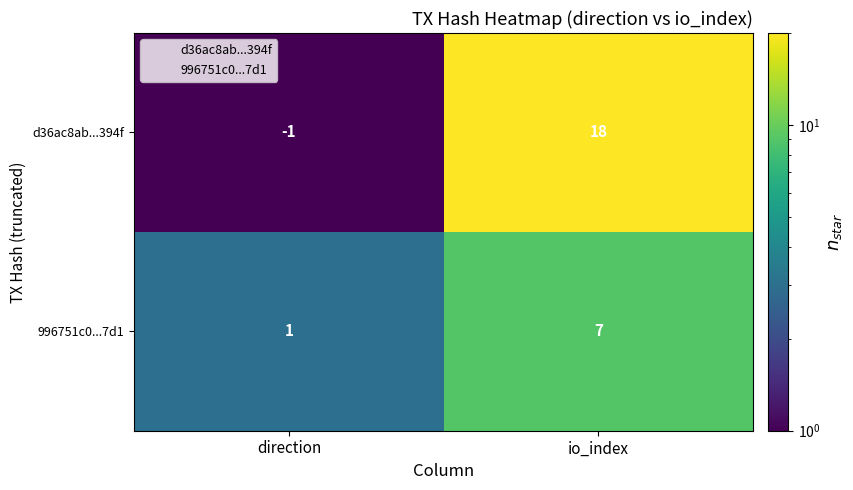

What is the average value of the 996751c0...7d1 series?

4